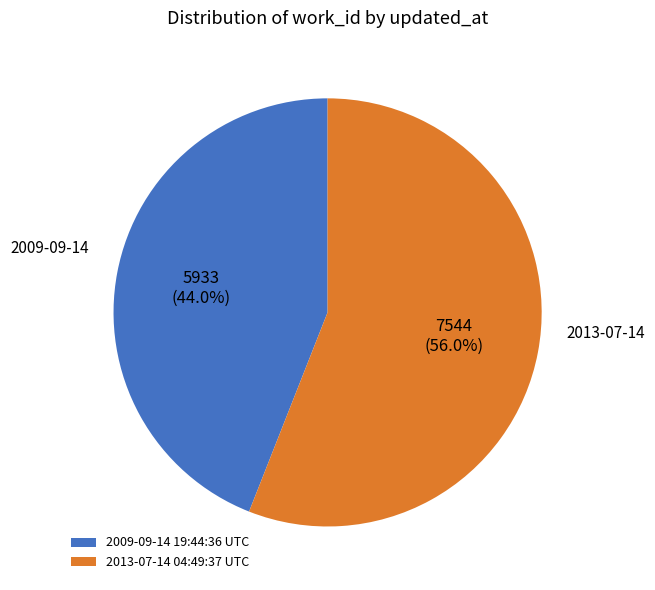

To the nearest percent, what is the difference between the largest and smallest slice percentages?

12%